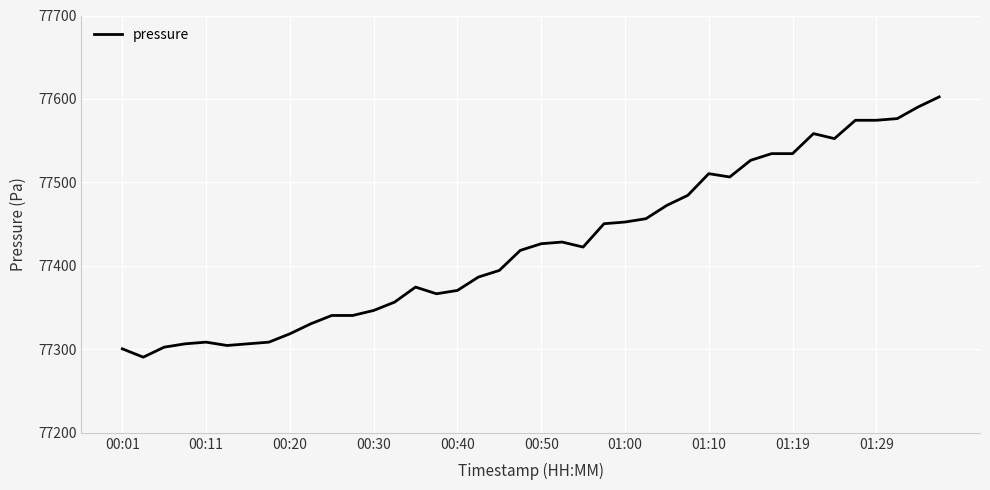

What is the maximum value shown in the chart?

77602.5